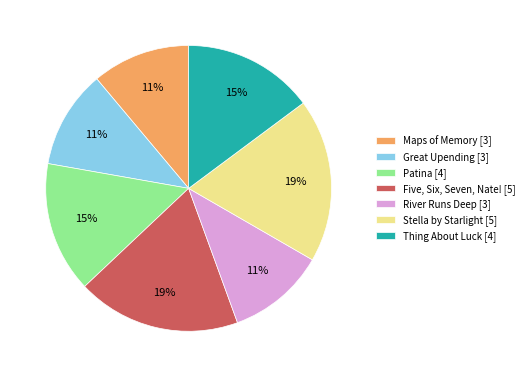

How many segments does this pie chart have?

7